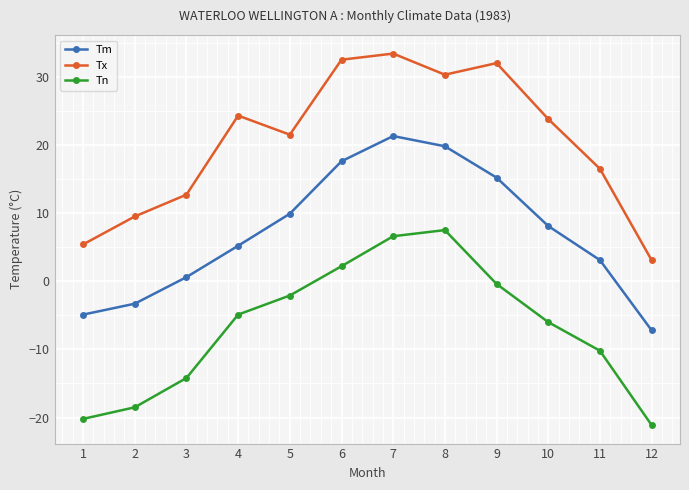

What is the difference between the Tx values at 10 and 6?

8.7